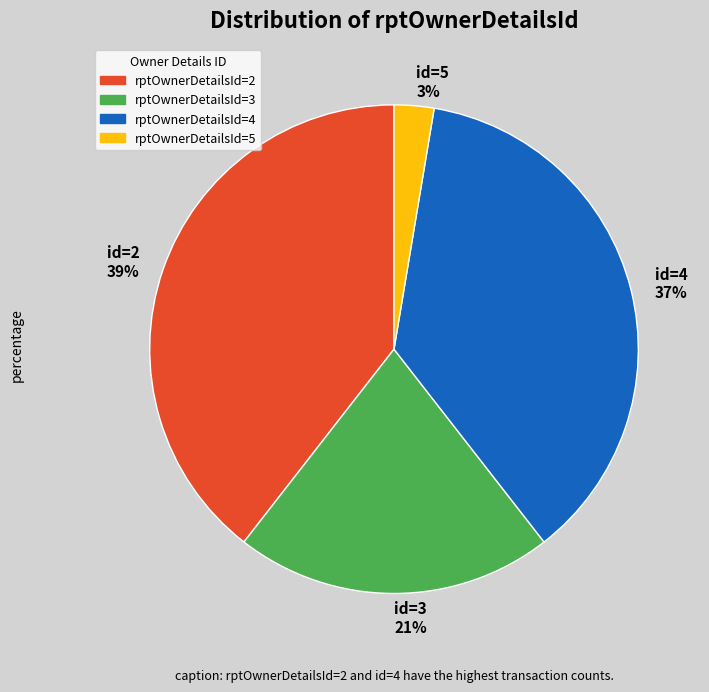

To the nearest percent, what is the average slice percentage?

25%